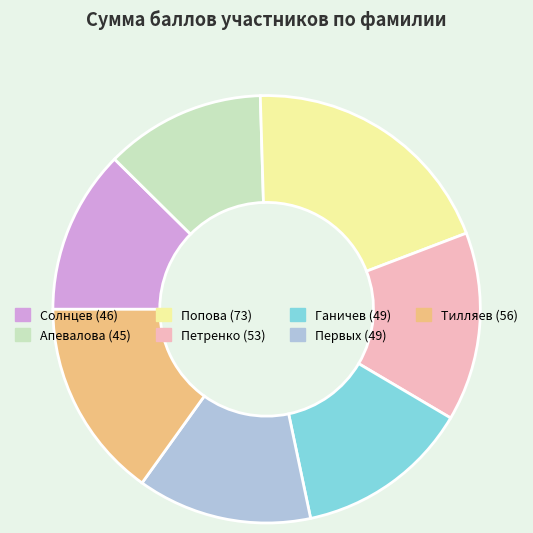

Which category has the biggest portion of the pie?

Попова